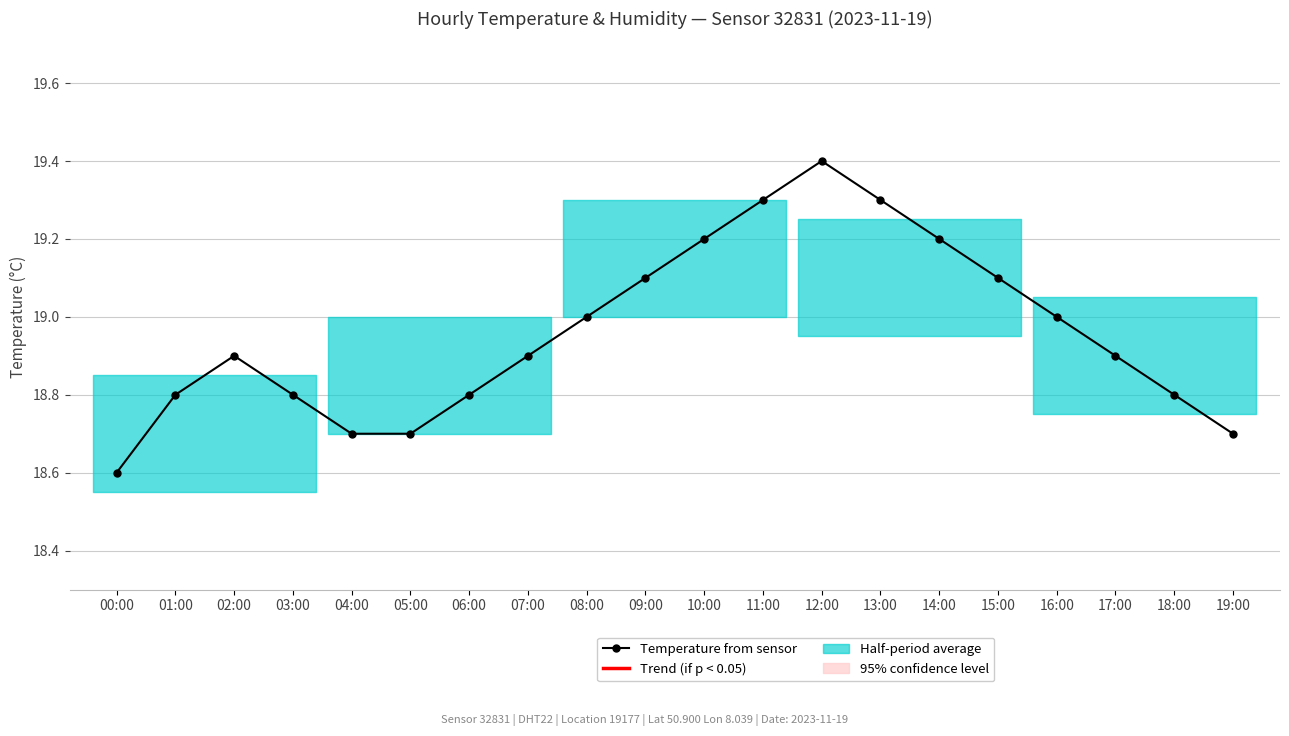

How many data points does each series have?

20